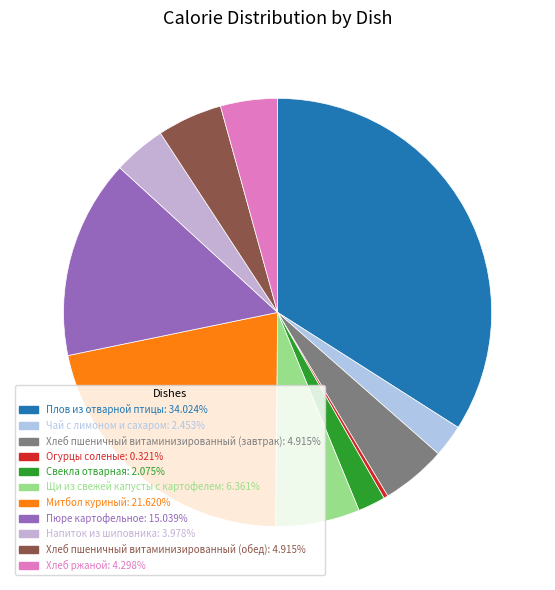

Is Чай с лимоном и сахаром the majority of the pie?

No